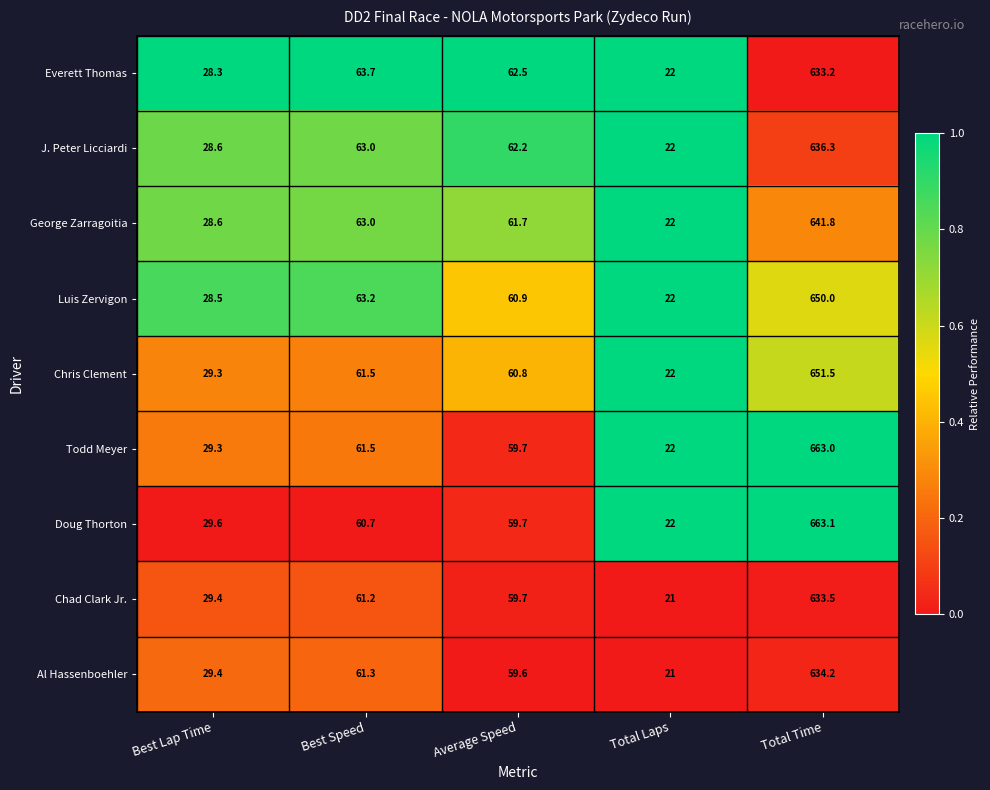

What is the sum of the Todd Meyer values at Best Lap Time and Average Speed?

89.0